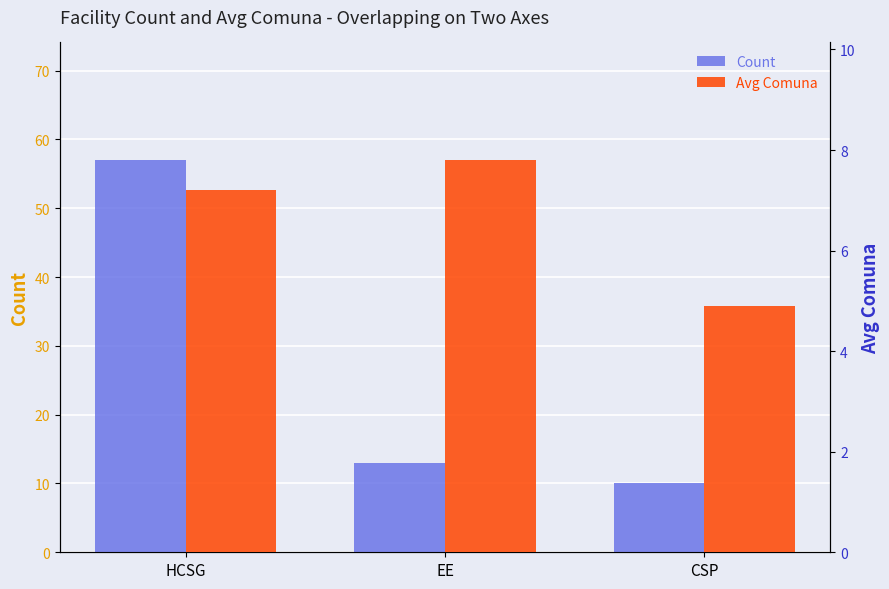

List the series in order of their peak value, lowest first.

Avg Comuna, Count